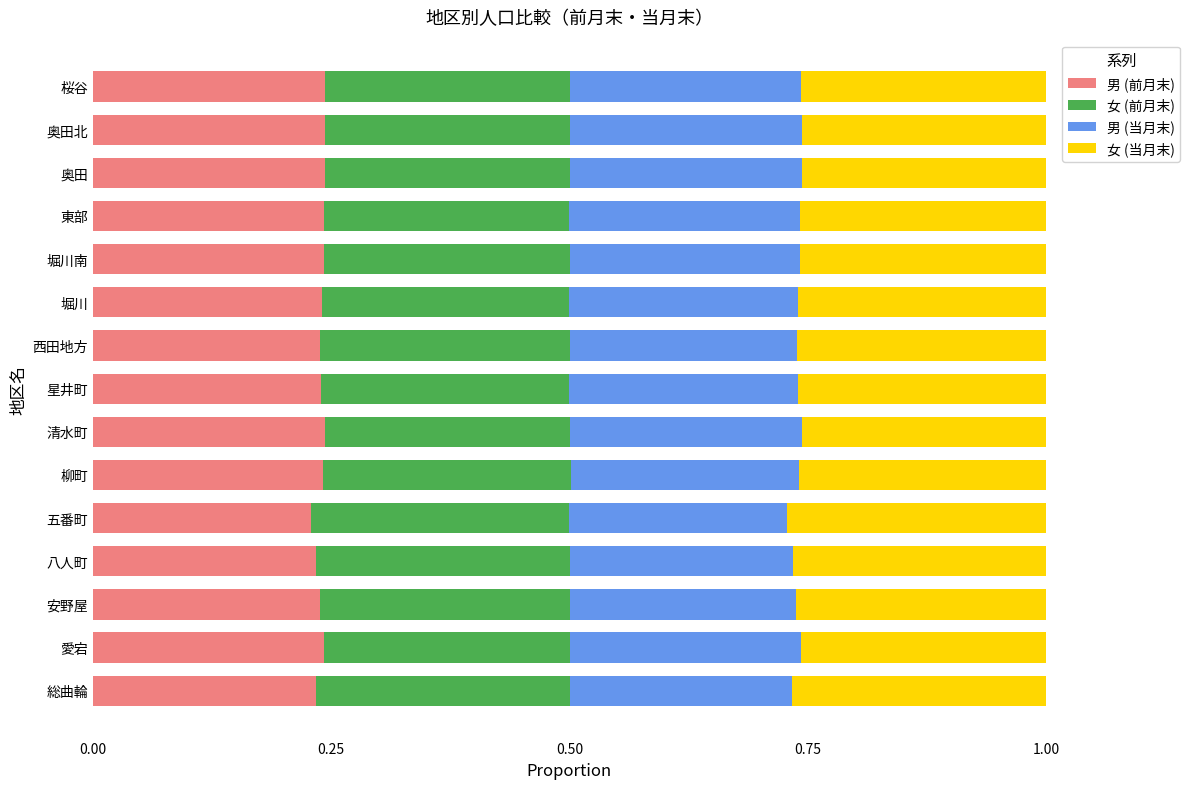

What is the sum of the 男 (前月末) values at 五番町 and 星井町?

0.5